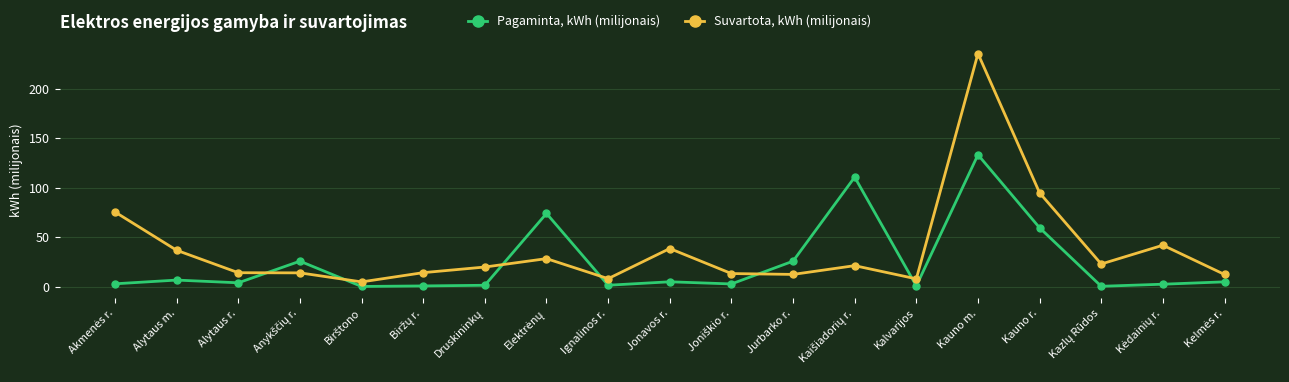

Is it true that Pagaminta, kWh (milijonais) equals 6.6 at Alytaus m.?

True